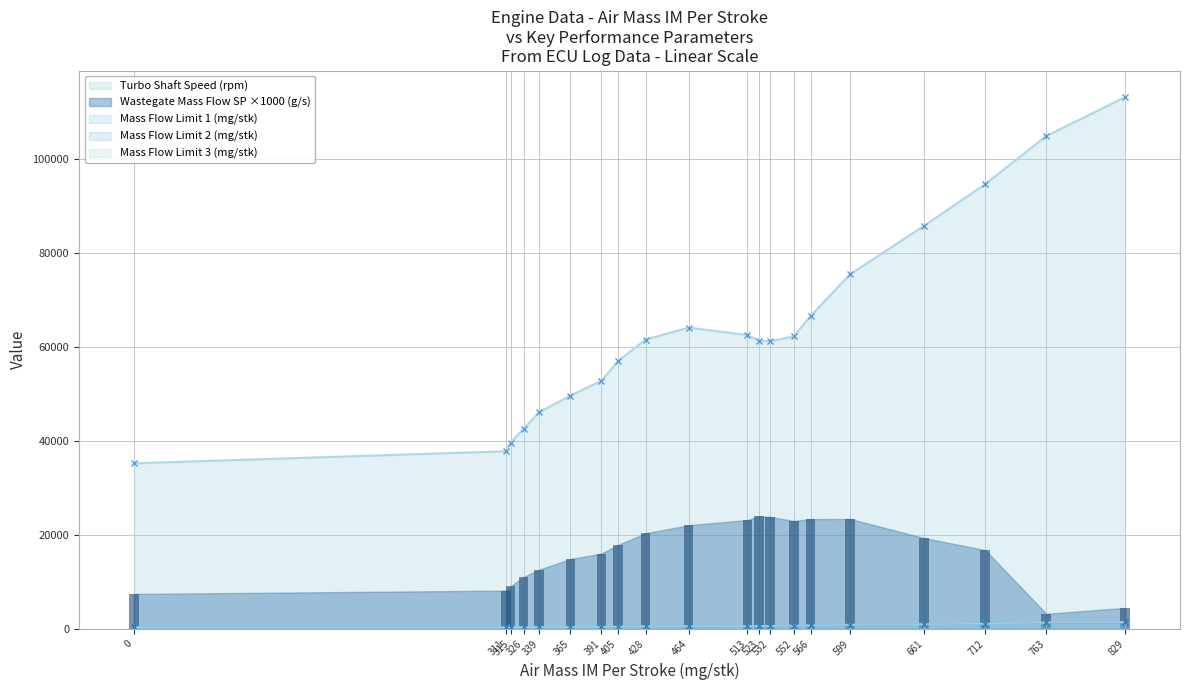

What is the difference between the Mass Flow Limit 3 (mg/stk) values at 552 and 0?

355